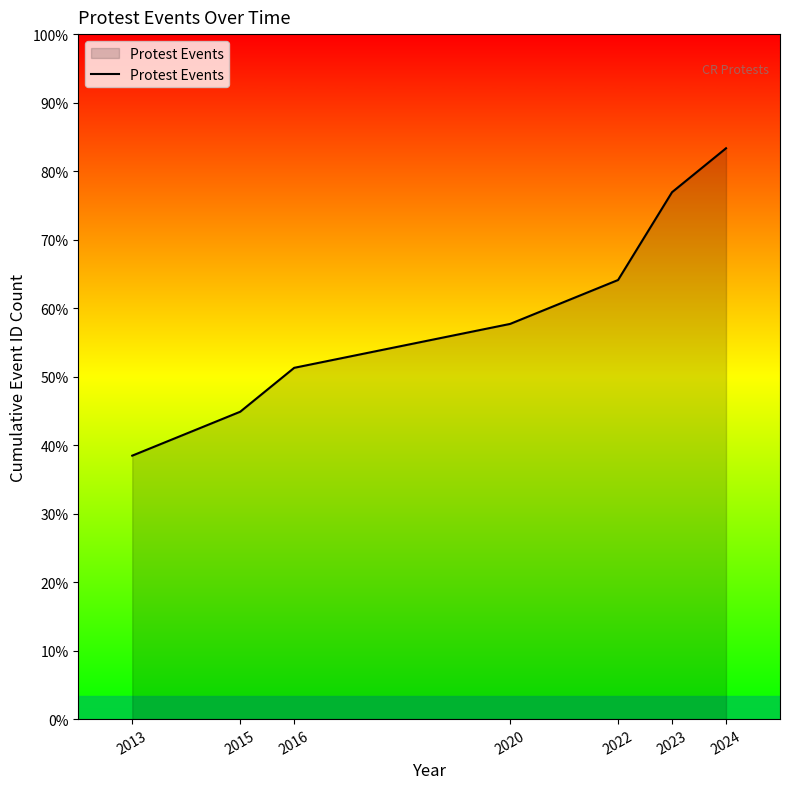

What is the smallest value displayed?

6